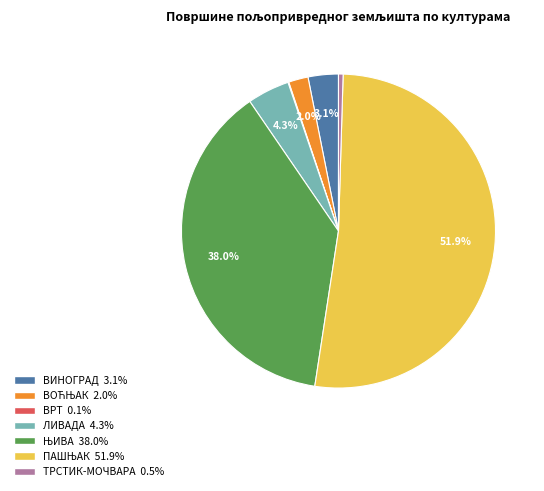

Approximately how many times larger is the value at ТРСТИК-МОЧВАРА compared to ЛИВАДА?

0.1